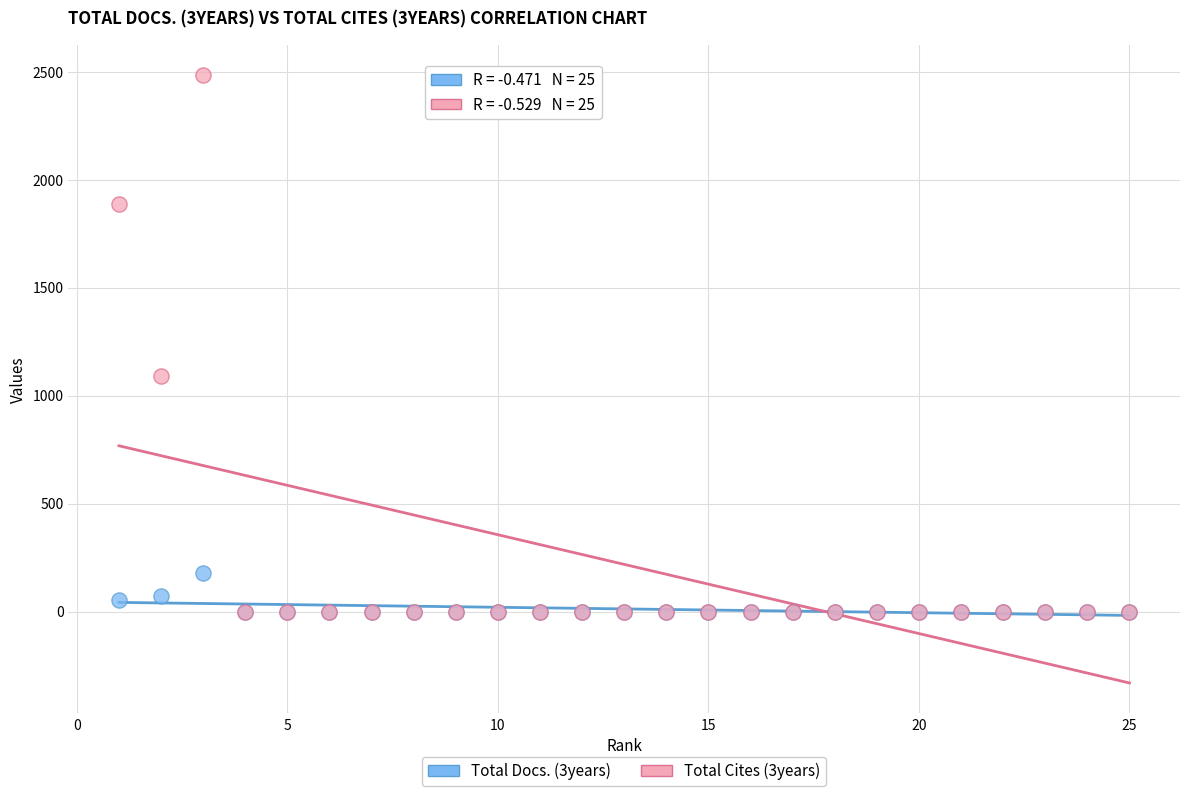

Across all series, what Y value is closest to 1242?

1092